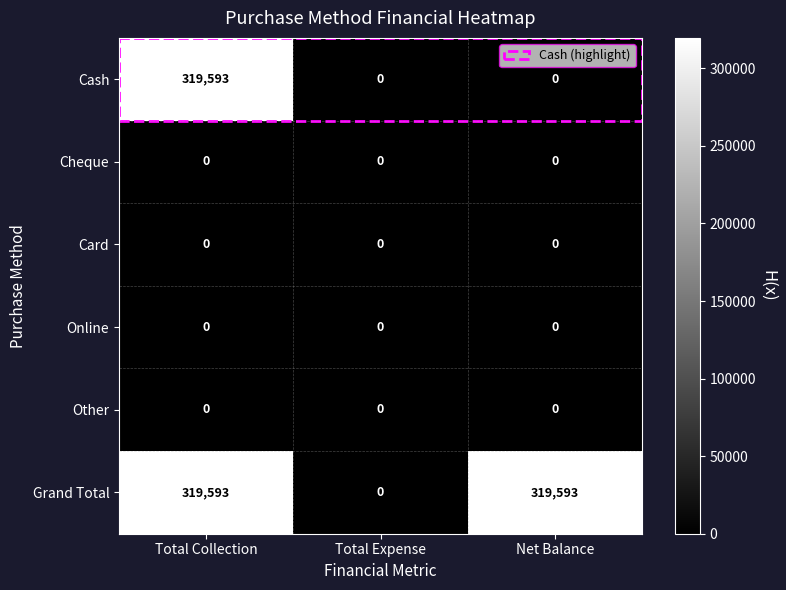

What is the average value of the Cash series?

106531